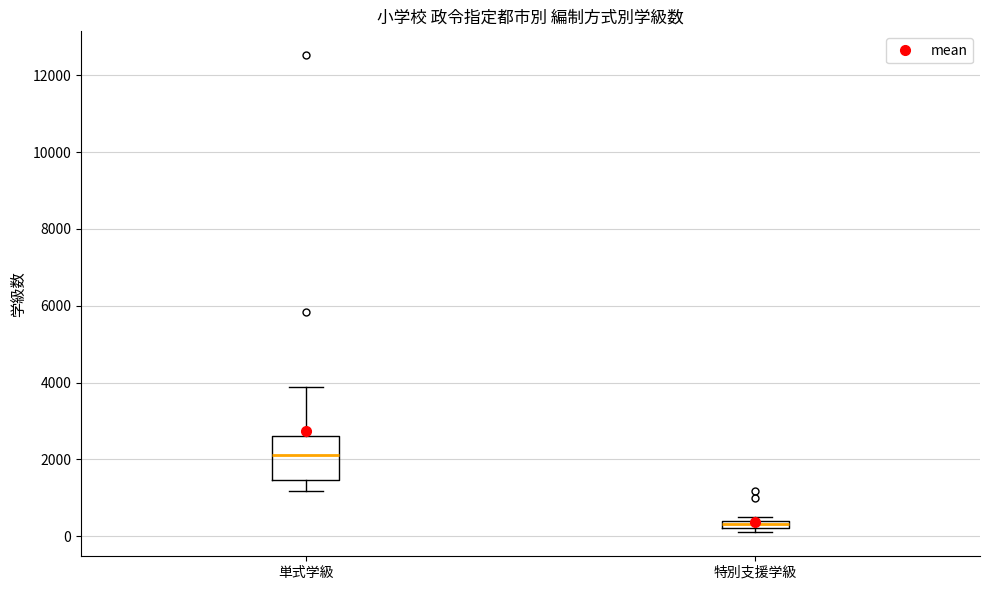

Comparing the boxes themselves (not the whiskers), which one is the tallest?

単式学級